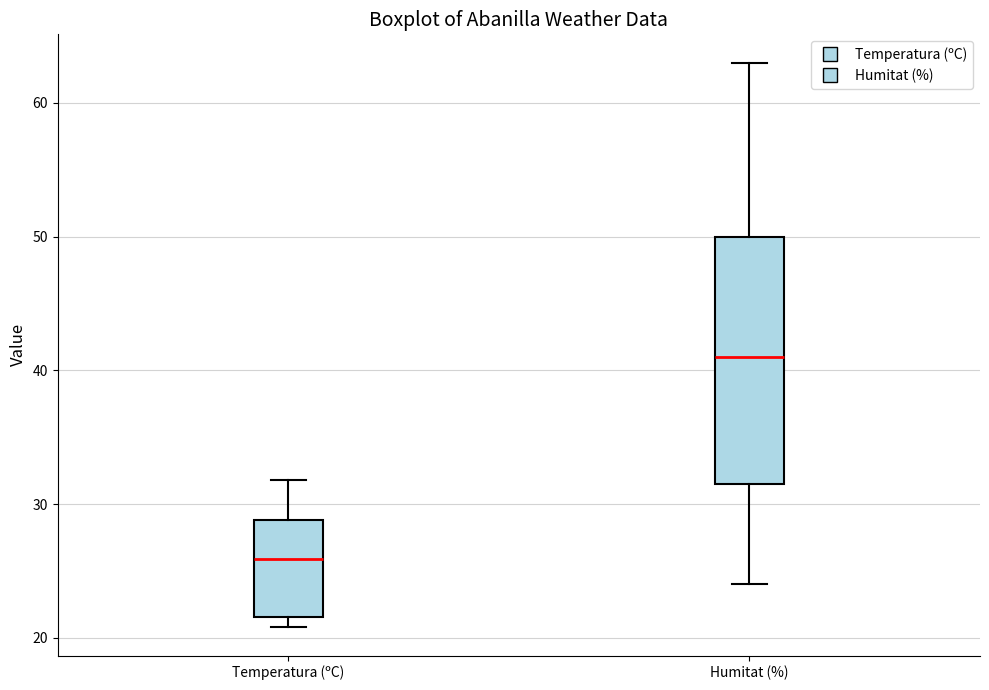

Reading left to right, read every box against the y-axis: the position of its median line, the range the box covers, and the ends of its whiskers. The values are not printed on the chart, so give them approximately, as read against the axis.

Temperatura (ºC): median 26, box 22 to 29, whiskers 21 to 32
Humitat (%): median 41, box 32 to 50, whiskers 24 to 63